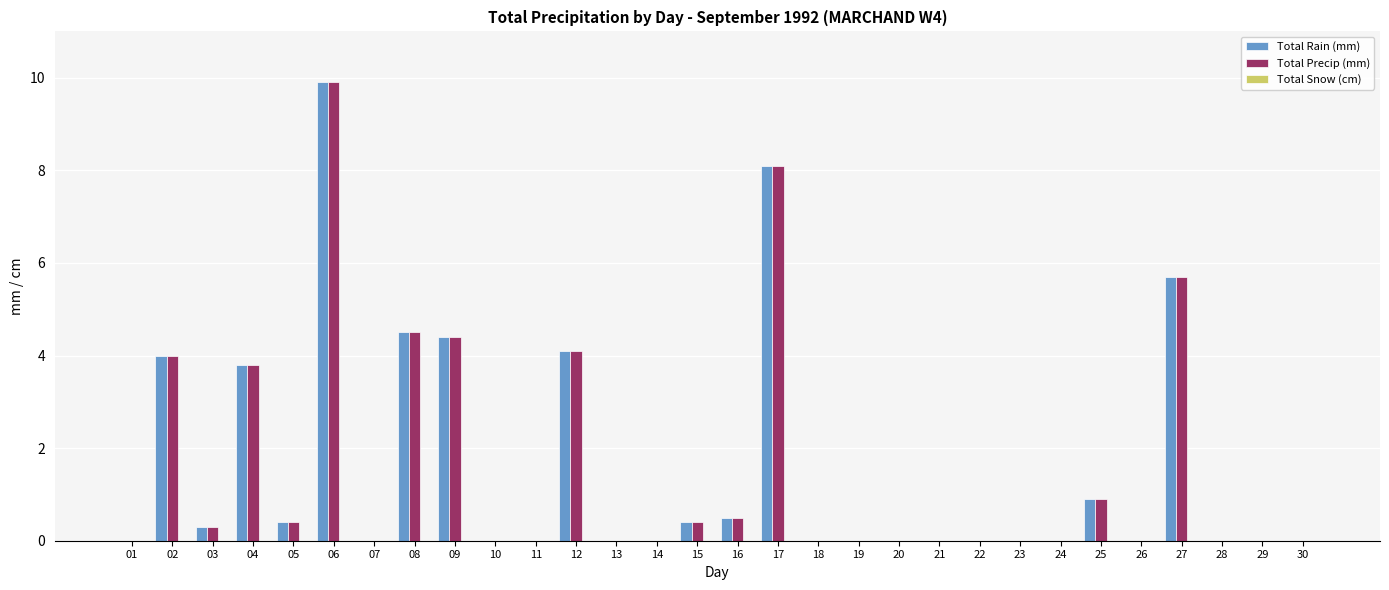

How many series are shown in this chart?

2